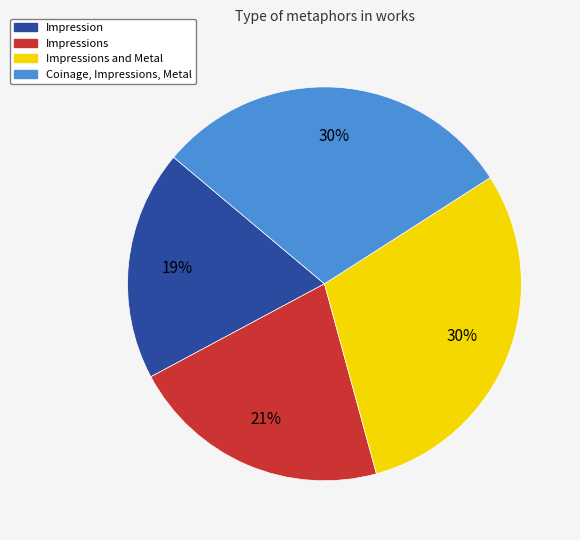

Does any single category account for the majority?

No